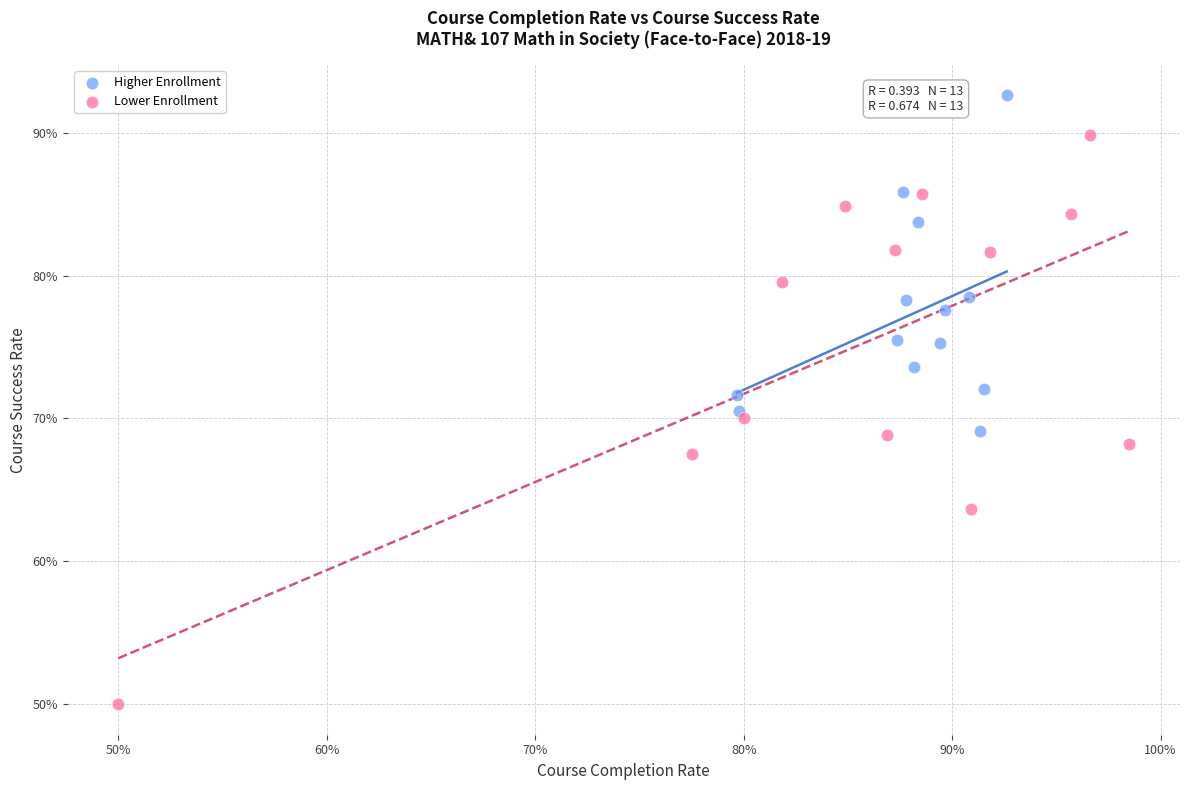

Which series has the largest Y range (max minus min)?

Lower Enrollment